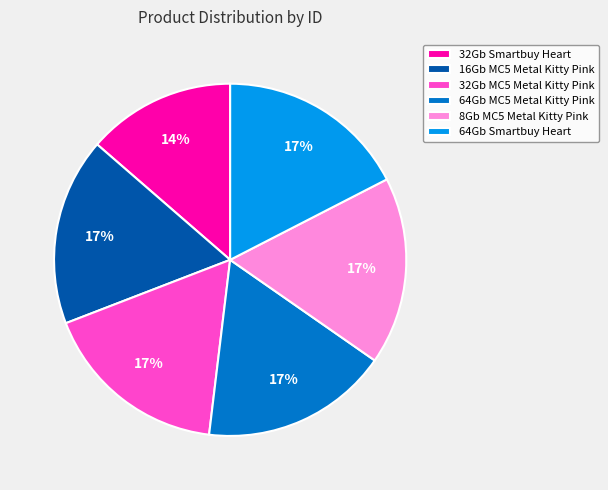

Does any single category account for the majority?

No